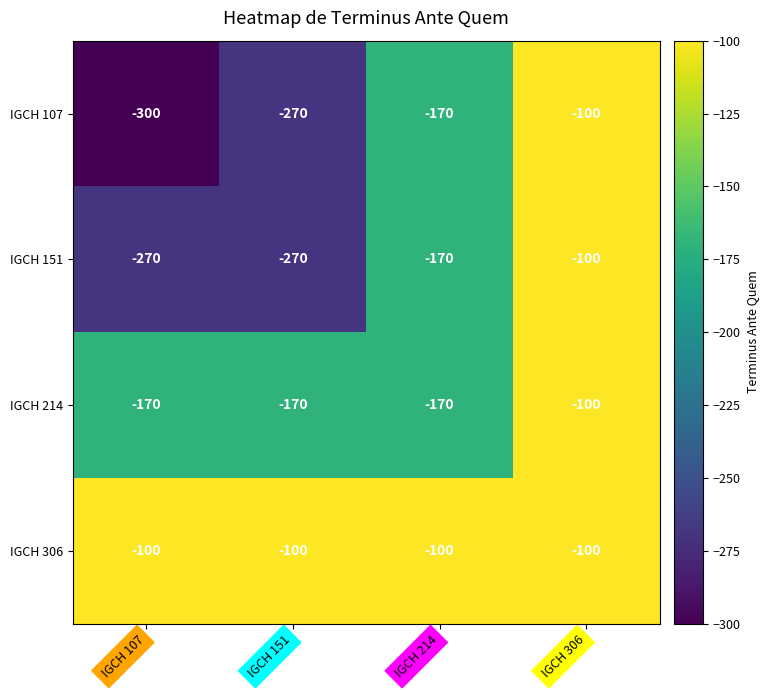

Where is IGCH 151 nearest to the value -185?

IGCH 214